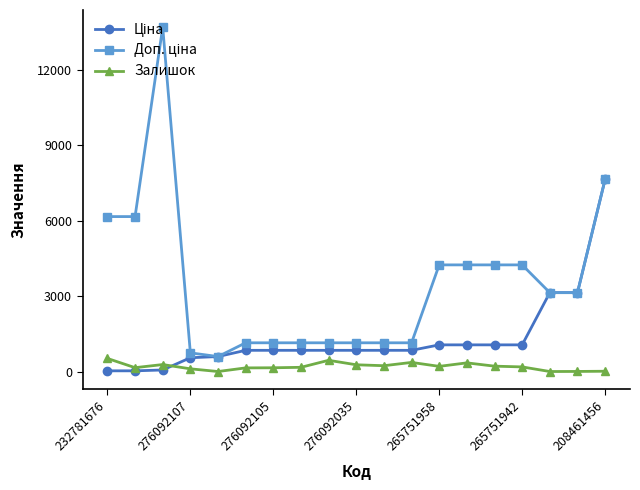

What is the greatest value displayed?

13693.5